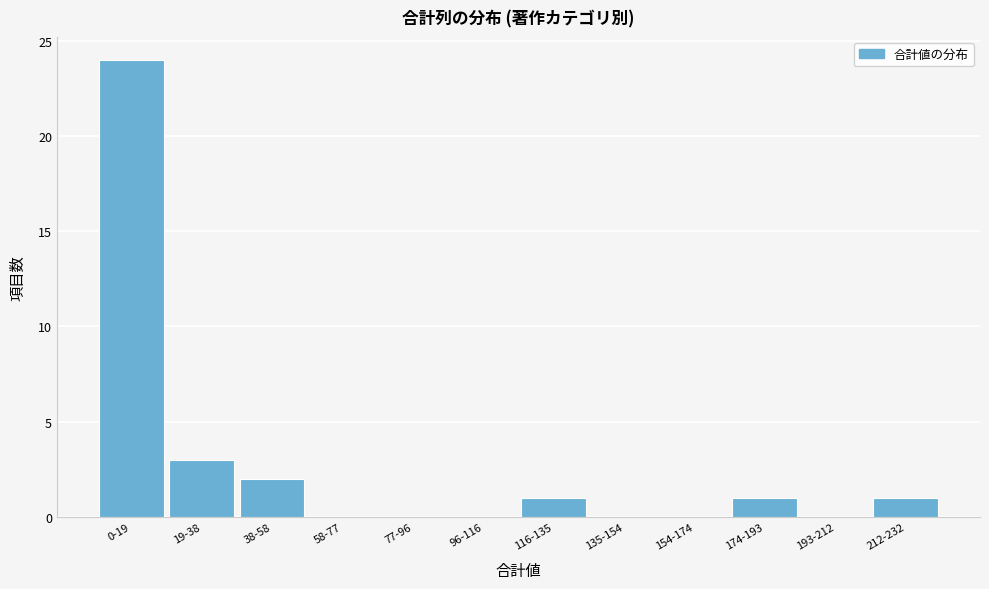

Reading left to right, what are all the values shown in this chart?

0-19=24	19-38=3	38-58=2	58-77=0	77-96=0	96-116=0	116-135=1	135-154=0	154-174=0	174-193=1	193-212=0	212-232=1